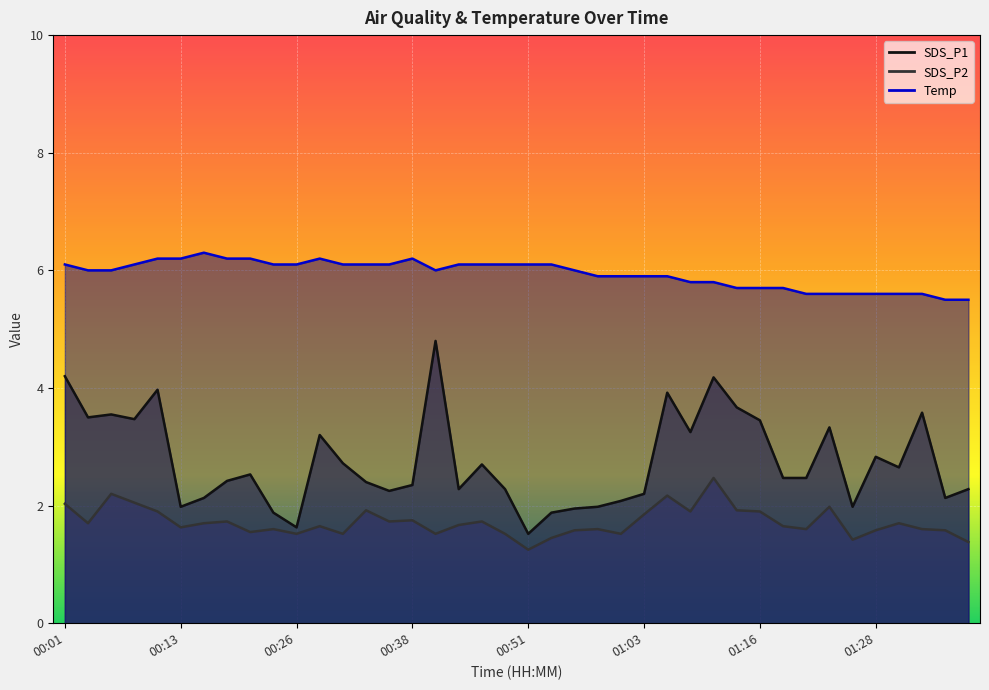

Is the value of Temp at 01:21 greater than the value of SDS_P1 at 01:33?

Yes